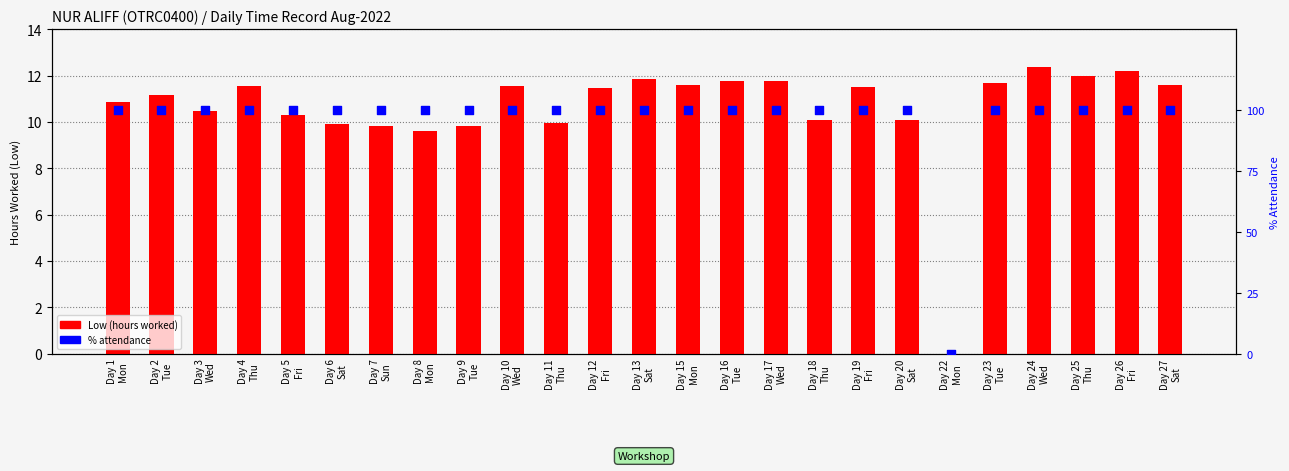

Which series has the largest total across all categories?

% attendance